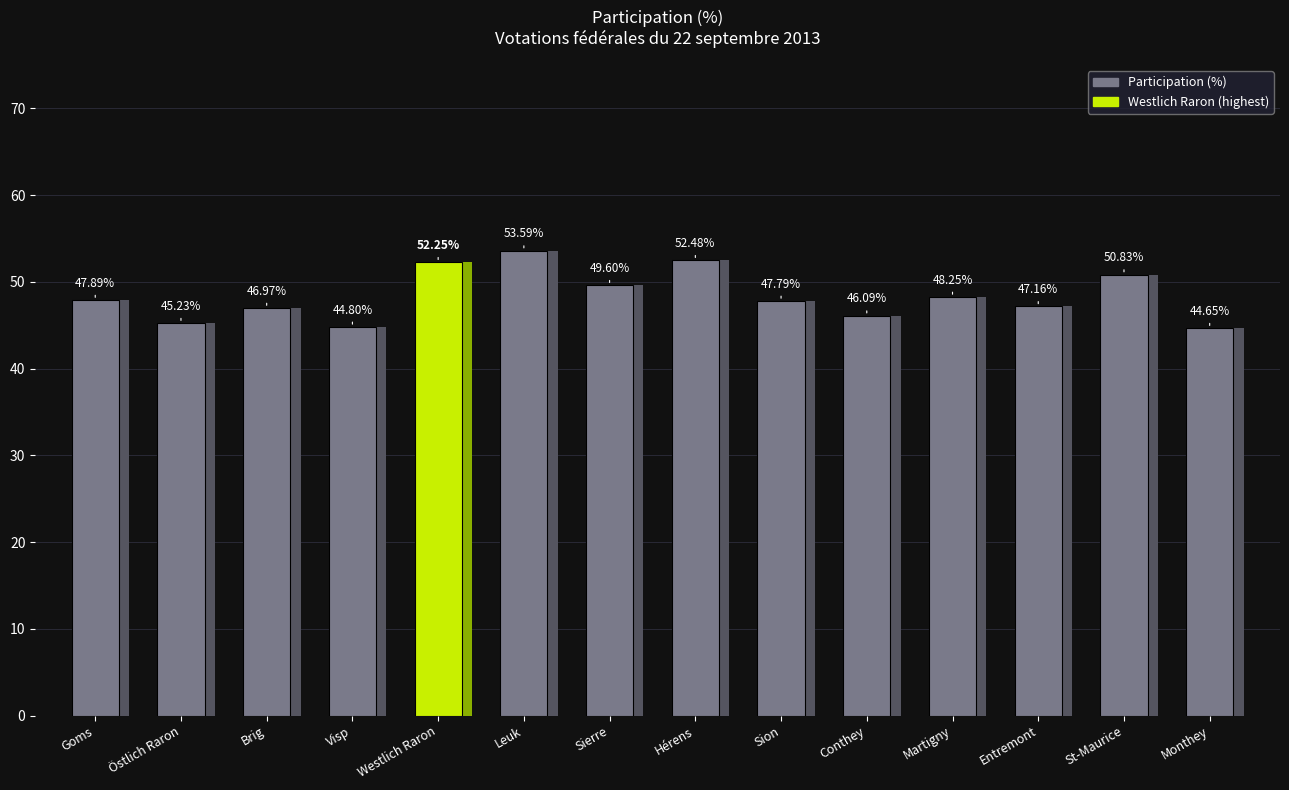

True or false: the data shows 66.0 at Östlich Raron.

False